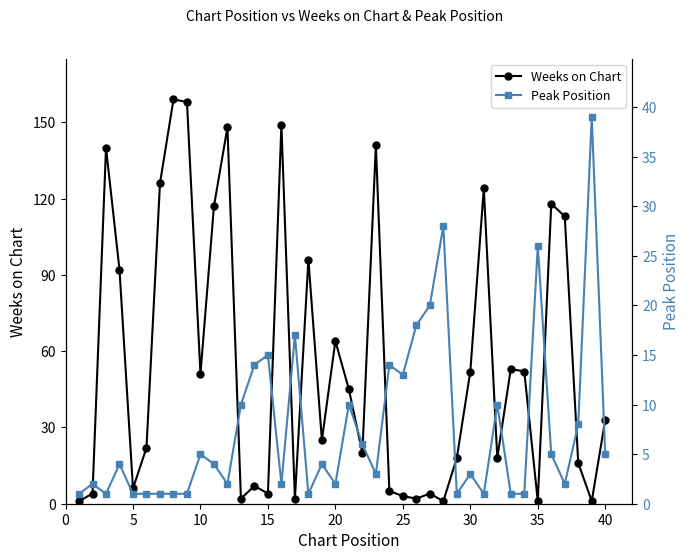

The Weeks on Chart series shows 41 at 45. True or false?

False